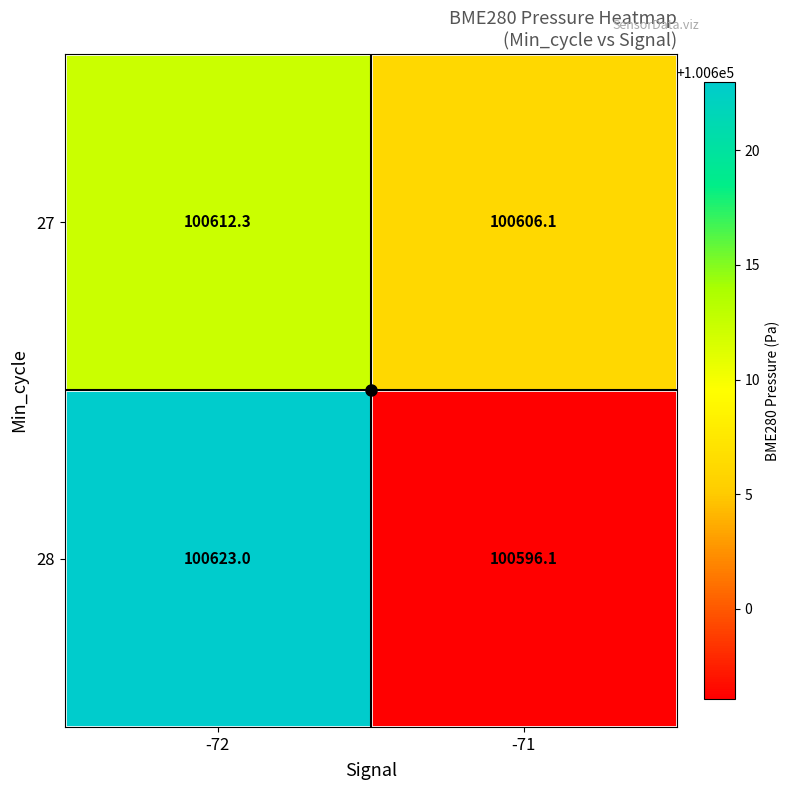

At which label is 28 closest to 100609?

-71